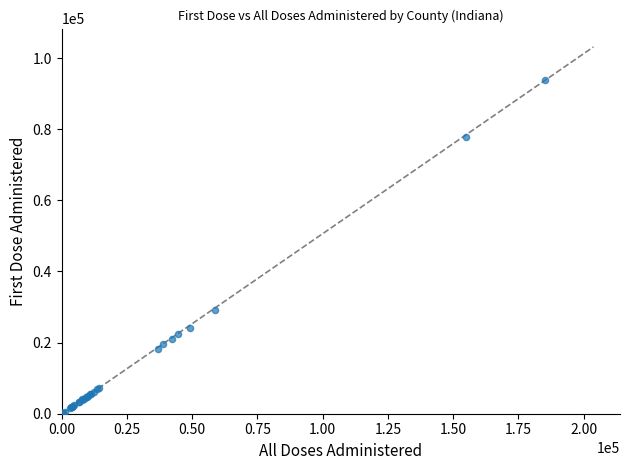

What Y value in the scatter plot is closest to 46875?

29153